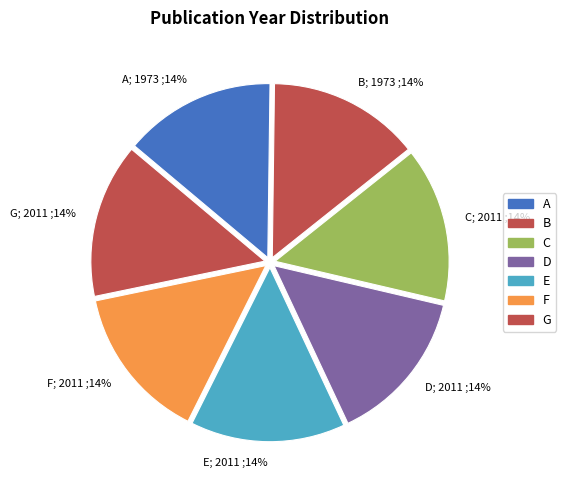

True or false: D; 2011 ;14% accounts for 14% of the total.

True